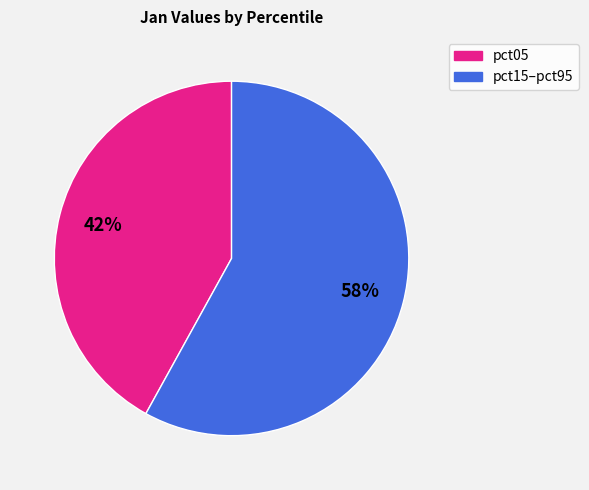

Is there any slice that represents more than half of the pie?

Yes